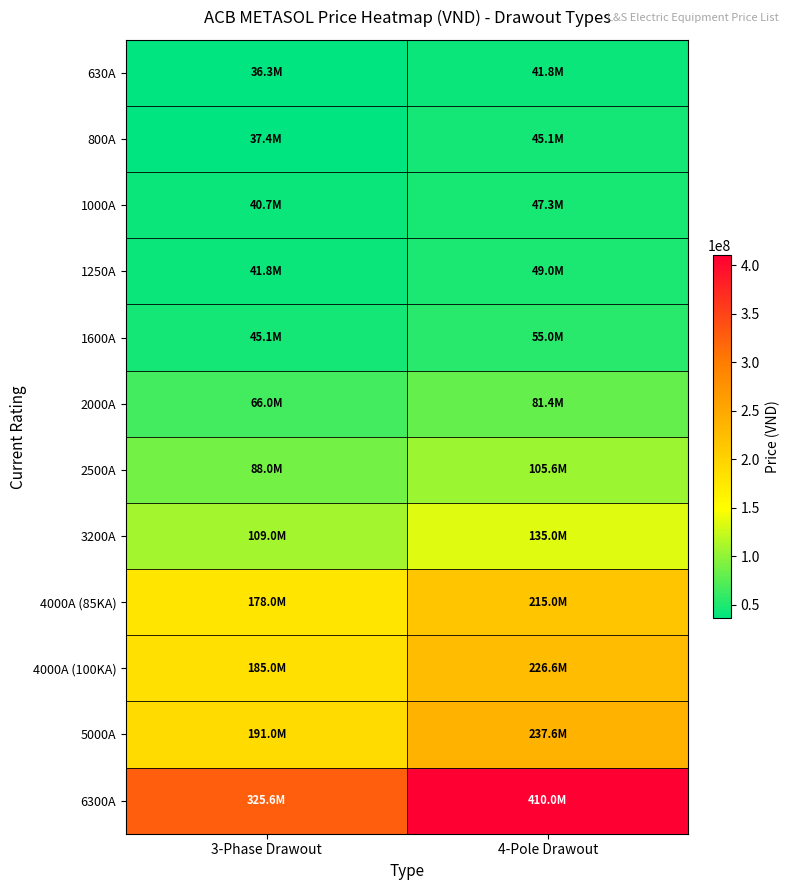

Which series has the largest range (max minus min)?

6300A